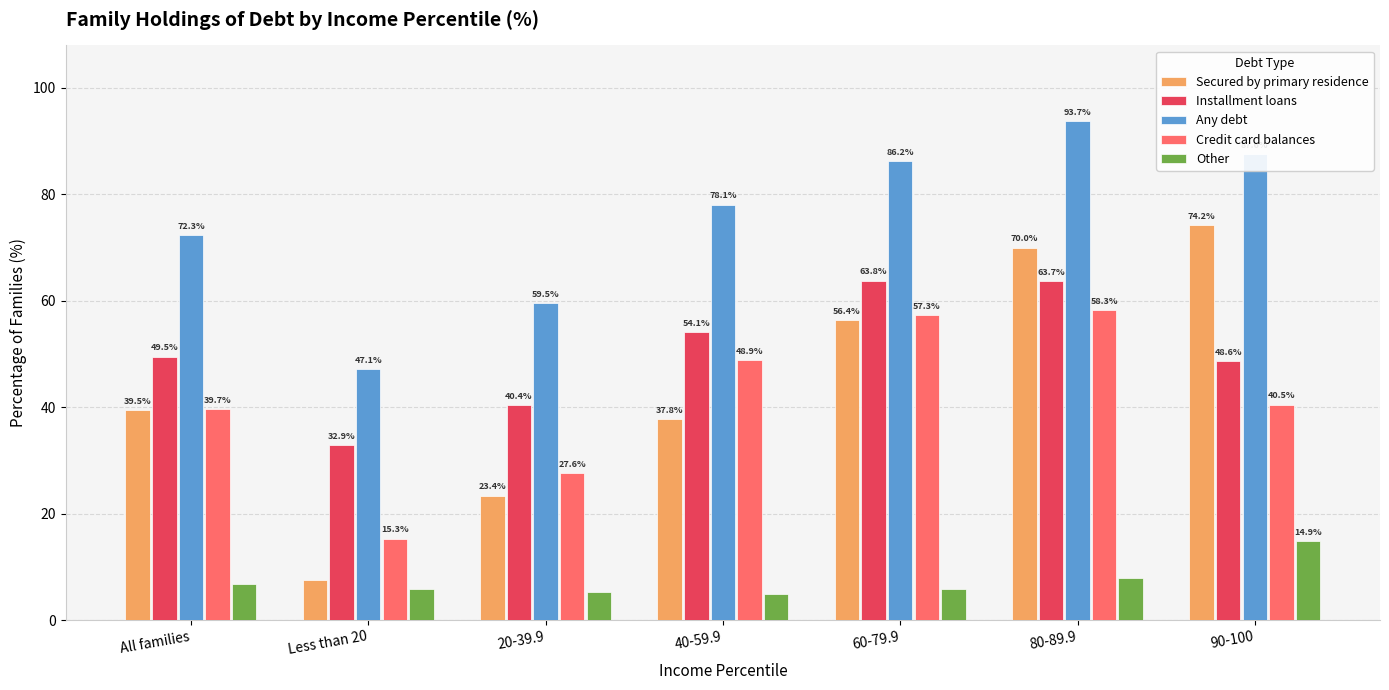

Reading right to left, transcribe all the data shown in this chart.

Secured by primary residence: 74.2	70.0	56.4	37.8	23.4	7.6	39.5
Installment loans: 48.6	63.7	63.8	54.1	40.4	32.9	49.5
Any debt: 87.6	93.7	86.2	78.1	59.5	47.1	72.3
Credit card balances: 40.5	58.3	57.3	48.9	27.6	15.3	39.7
Other: 14.9	7.9	5.9	4.9	5.2	5.9	6.7